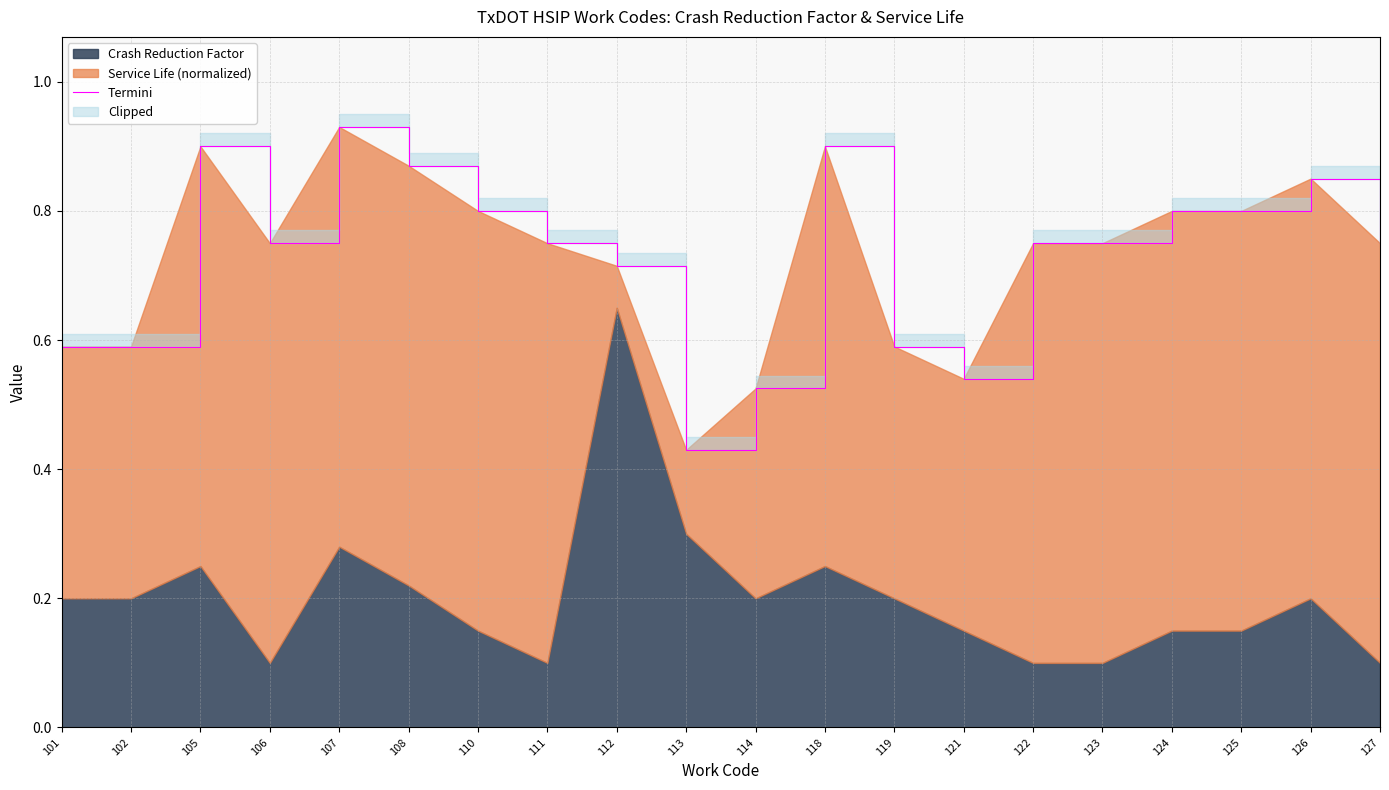

What is the change in value from 122 to 126?

+0.1